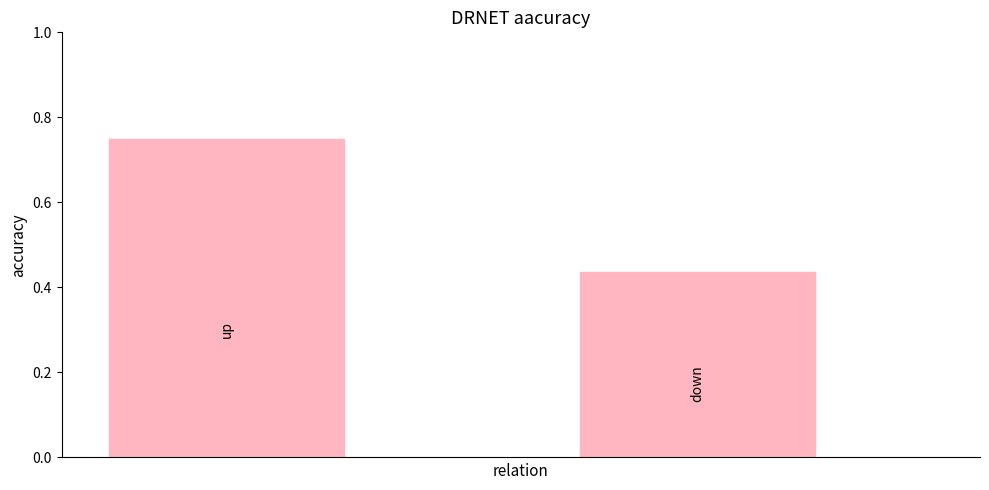

What is the sum of all values?

1.2